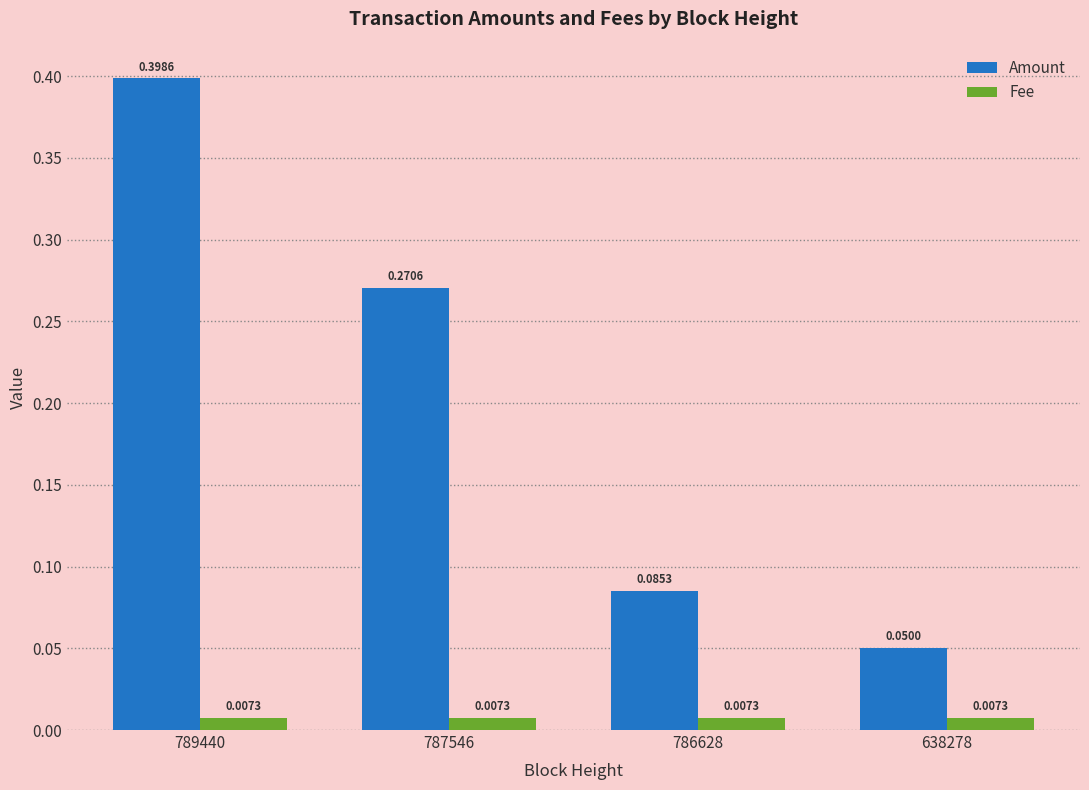

At how many categories does at least one series exceed 0?

4